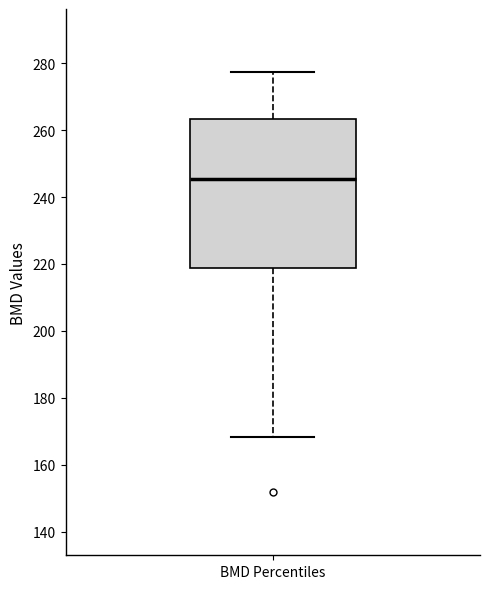

Where does the upper whisker of the box for BMD Percentiles end on the y-axis? The values are not printed on the chart, so give them approximately, as read against the axis.

278